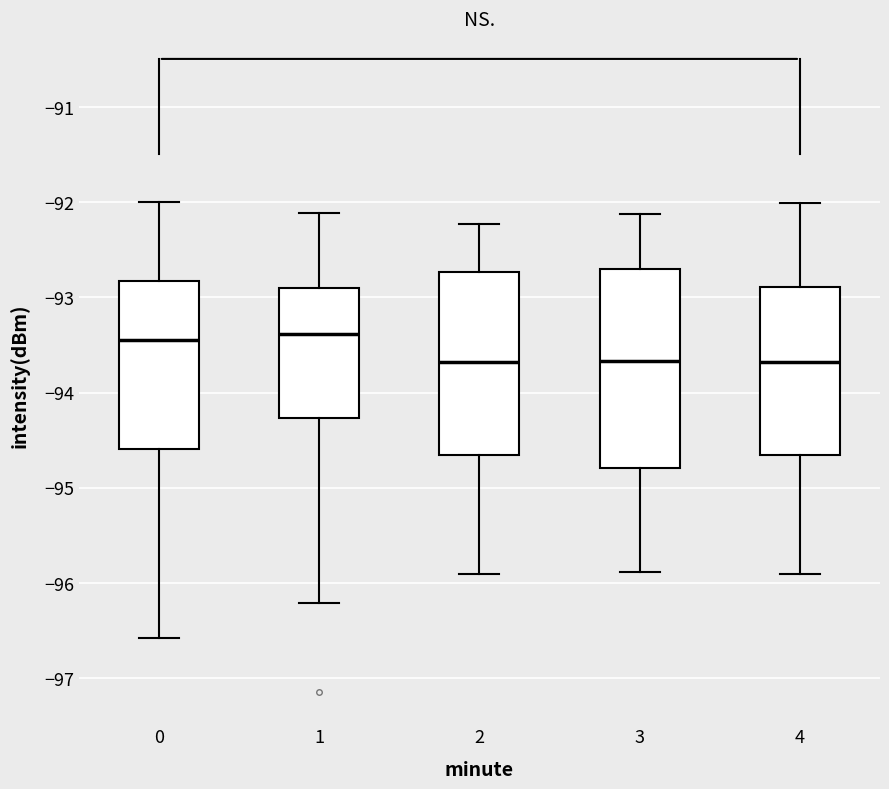

Which box is the tallest, from its lower edge to its upper edge?

3